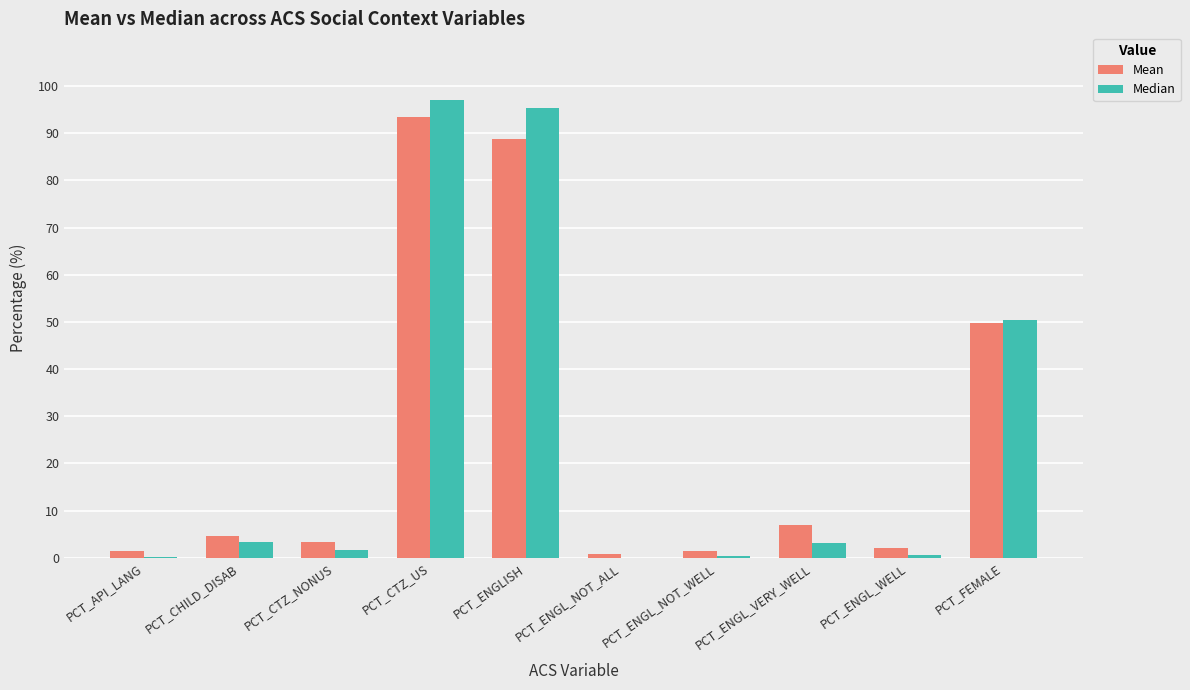

What is the difference between the Median values at PCT_ENGL_NOT_WELL and PCT_ENGLISH?

95.1